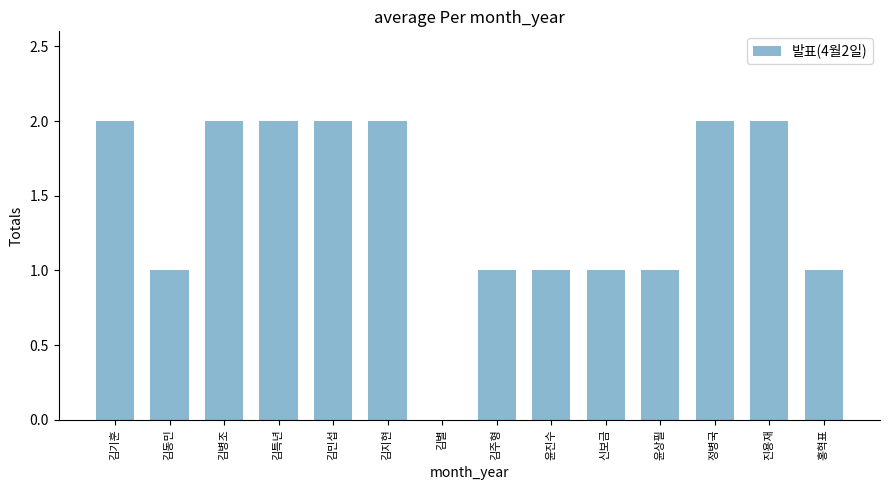

Are the bars horizontal?

No